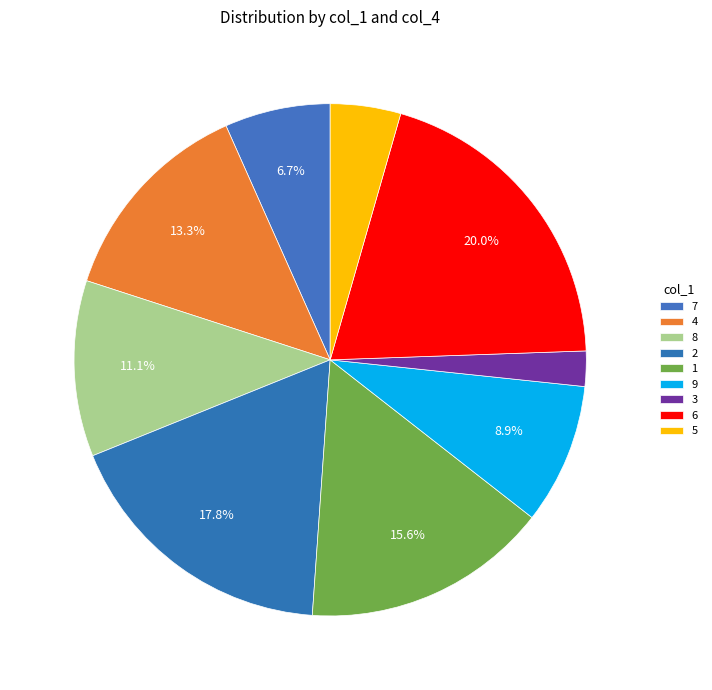

How many slices are in this pie chart?

9